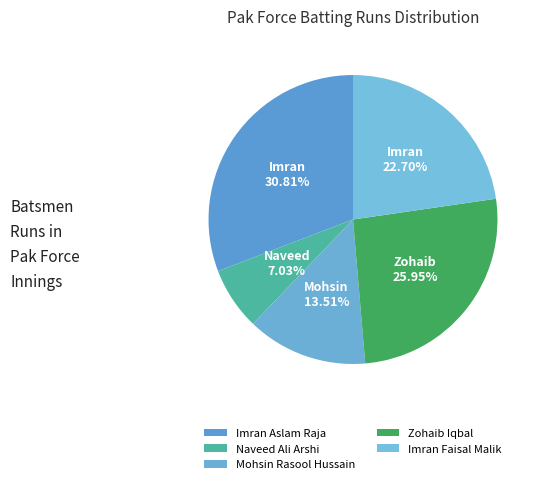

What is the total percentage of Naveed Ali Arshi and Imran Aslam Raja?

37.8%